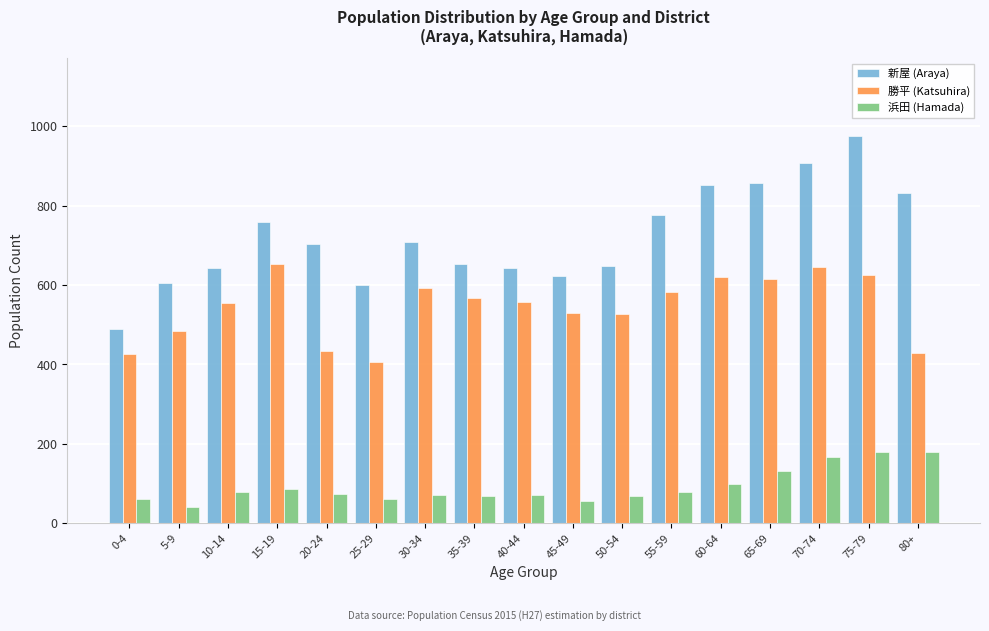

True or false: 新屋 (Araya) has a value of 908 at 70-74.

True